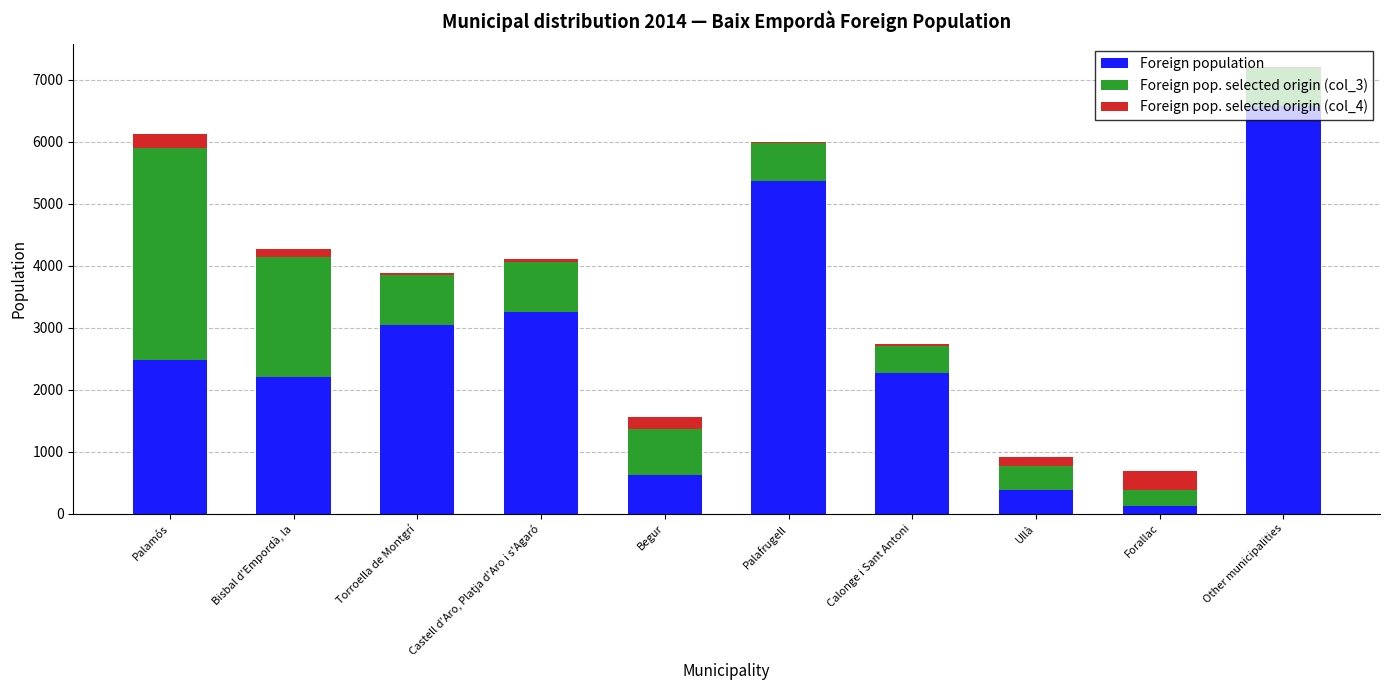

The value of Foreign population at Bisbal d'Empordà, la is 2211. True or false?

True